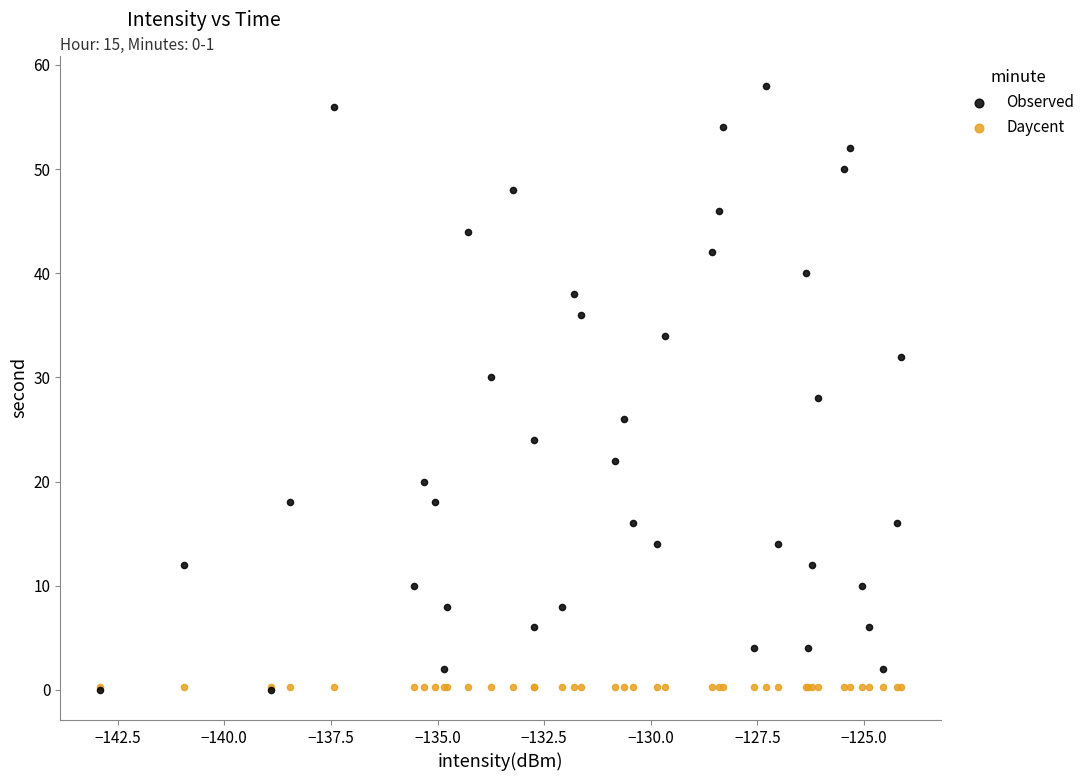

What are all the series names shown in the legend?

Observed, Daycent